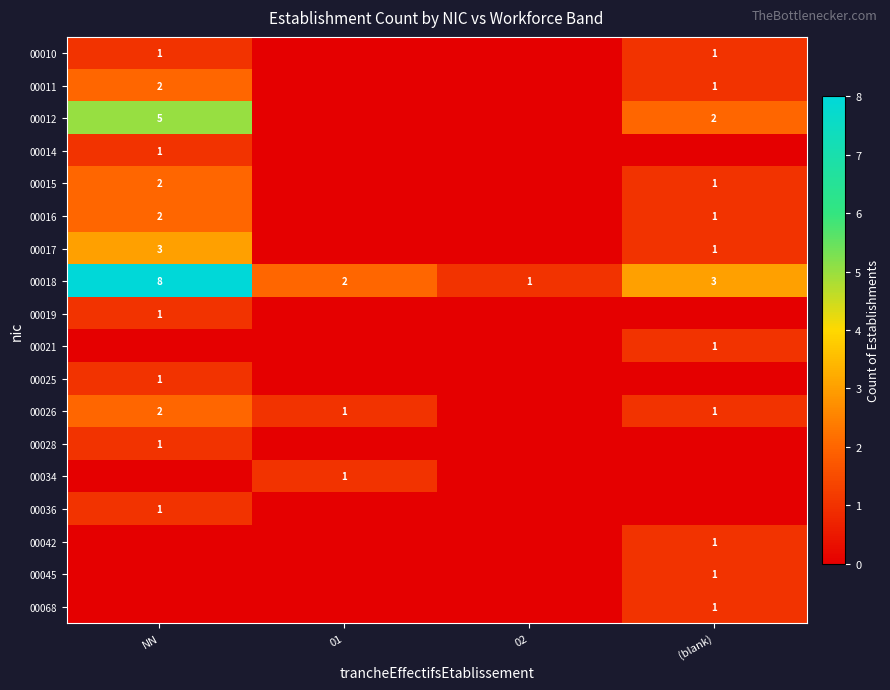

Read the 00018 value at (blank).

3